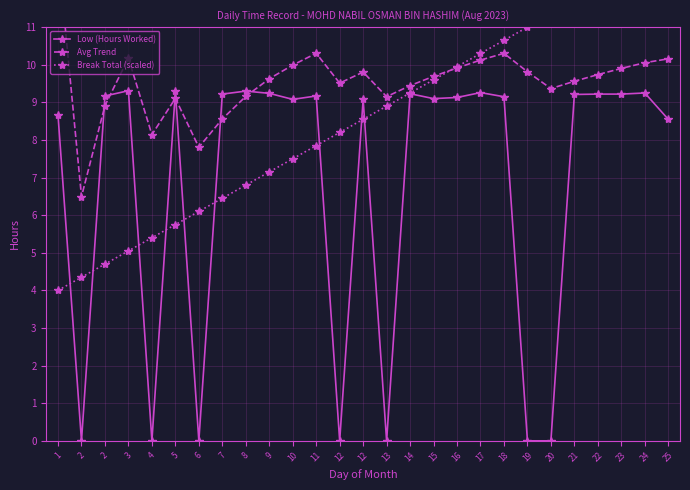

At which category does the chart reach its minimum across all series?

2